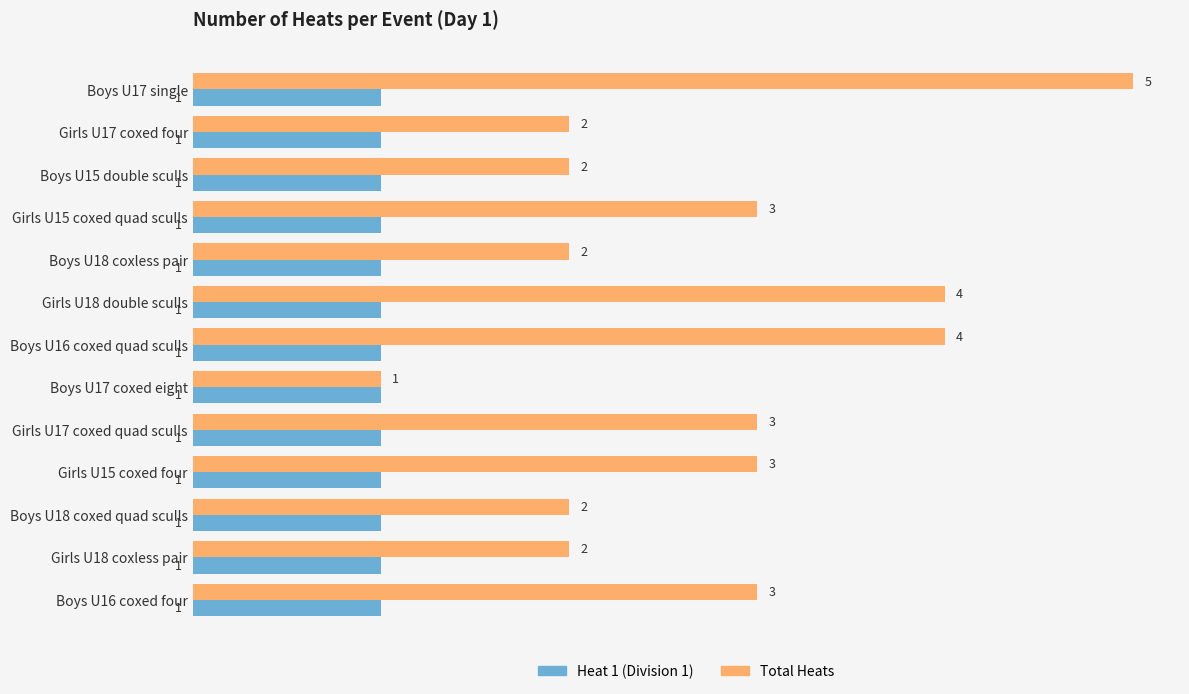

Which series has the largest range (max minus min)?

Total Heats